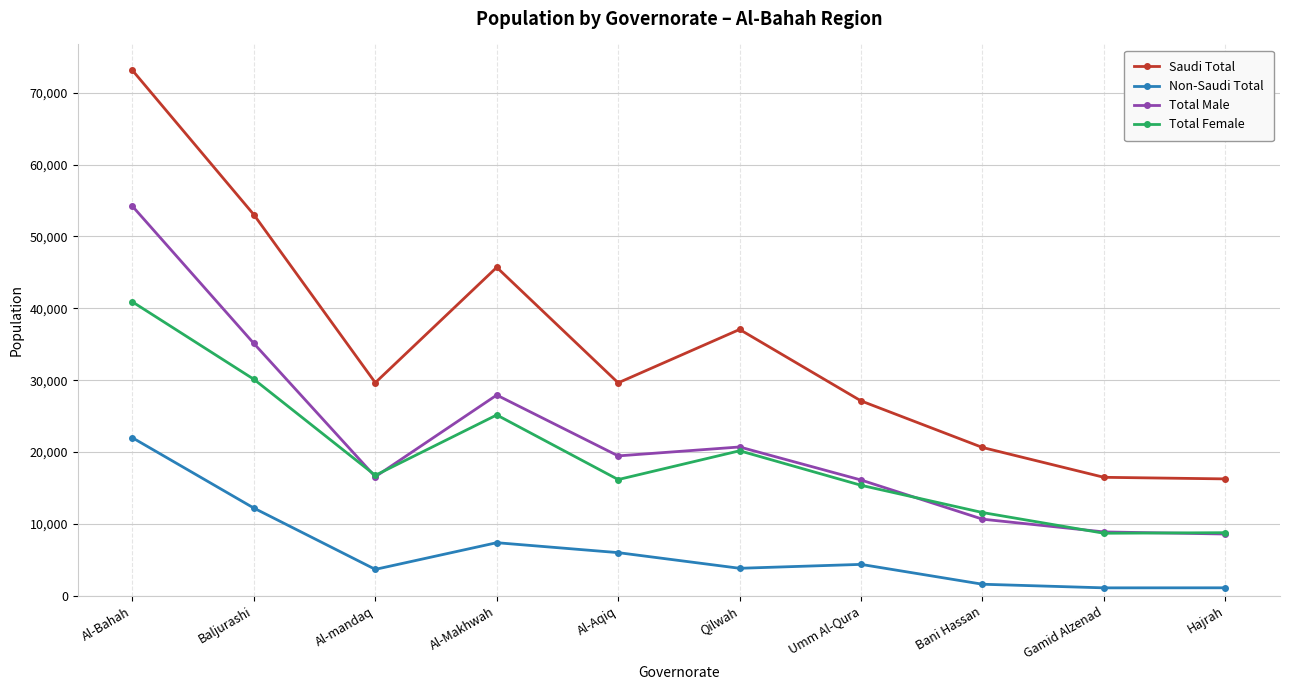

At which category is the sum across all series the highest?

Al-Bahah